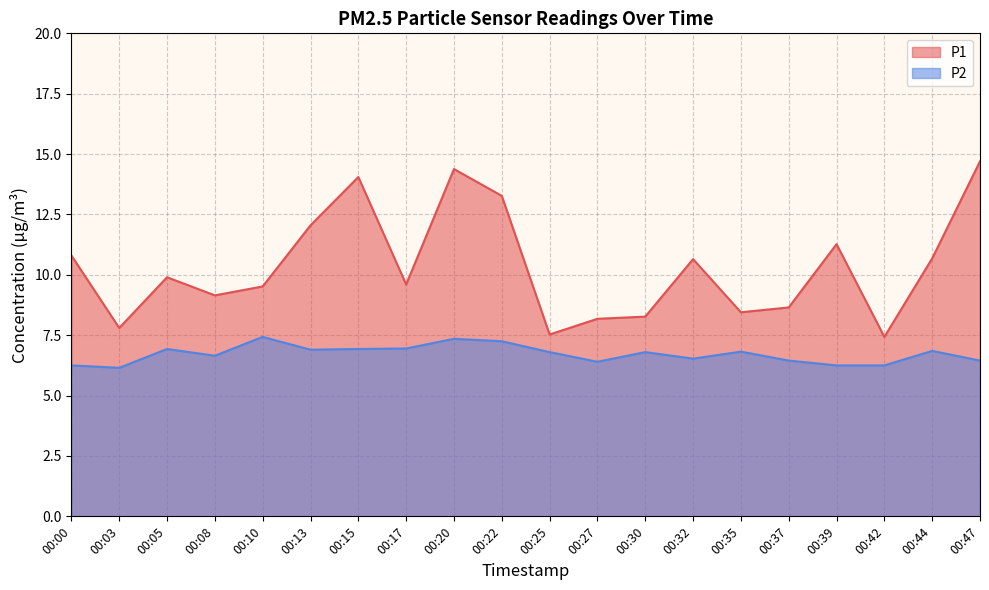

What is the sum of all P1 values?

206.3